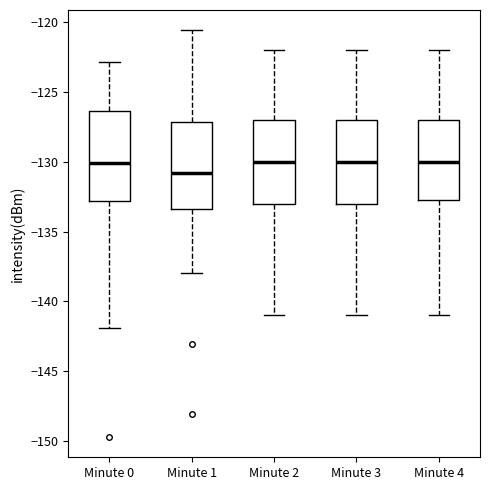

Where is the lower edge of the box for Minute 0 on the y-axis? The values are not printed on the chart, so give them approximately, as read against the axis.

-133.0